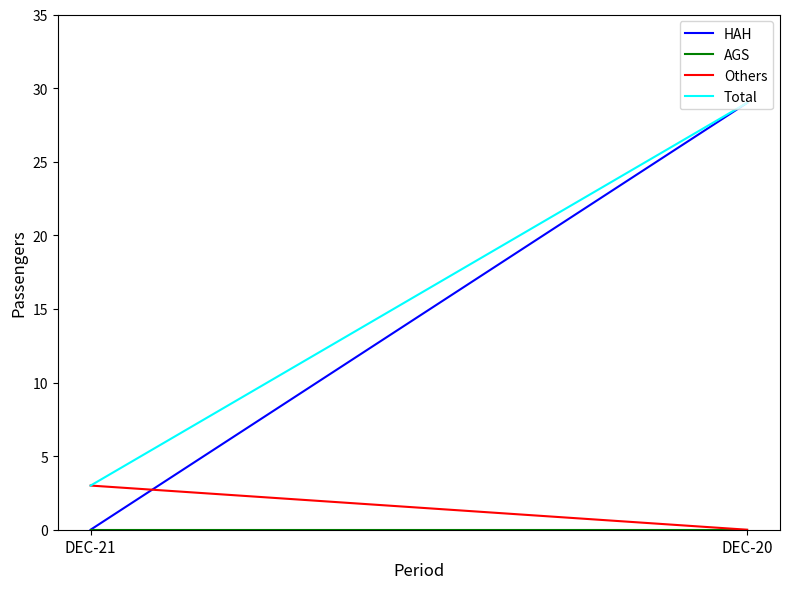

What are all the series names shown in the legend?

HAH, AGS, Others, Total